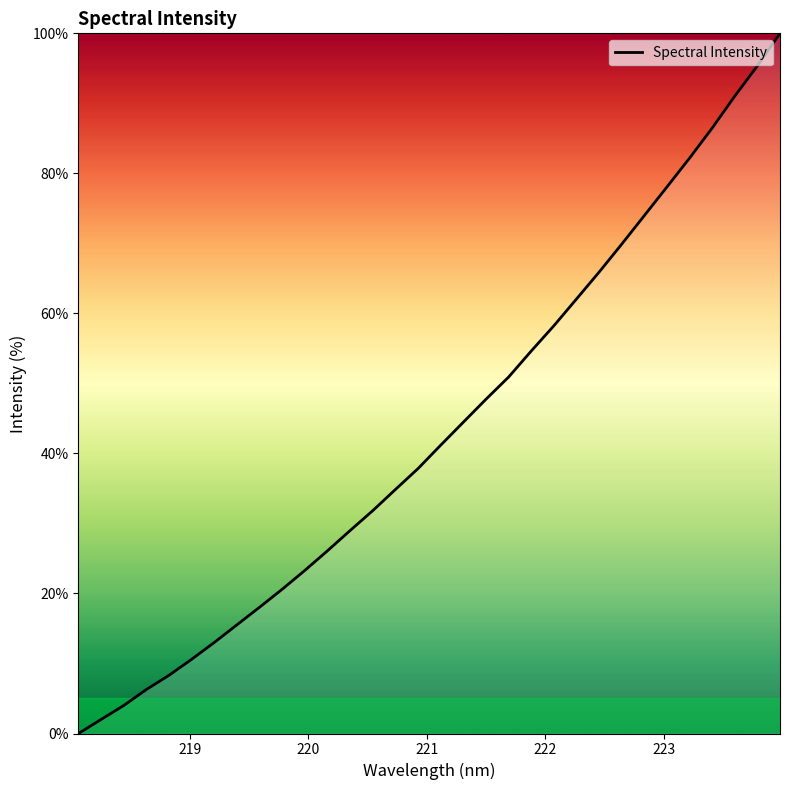

What is the greatest value displayed?

100.0